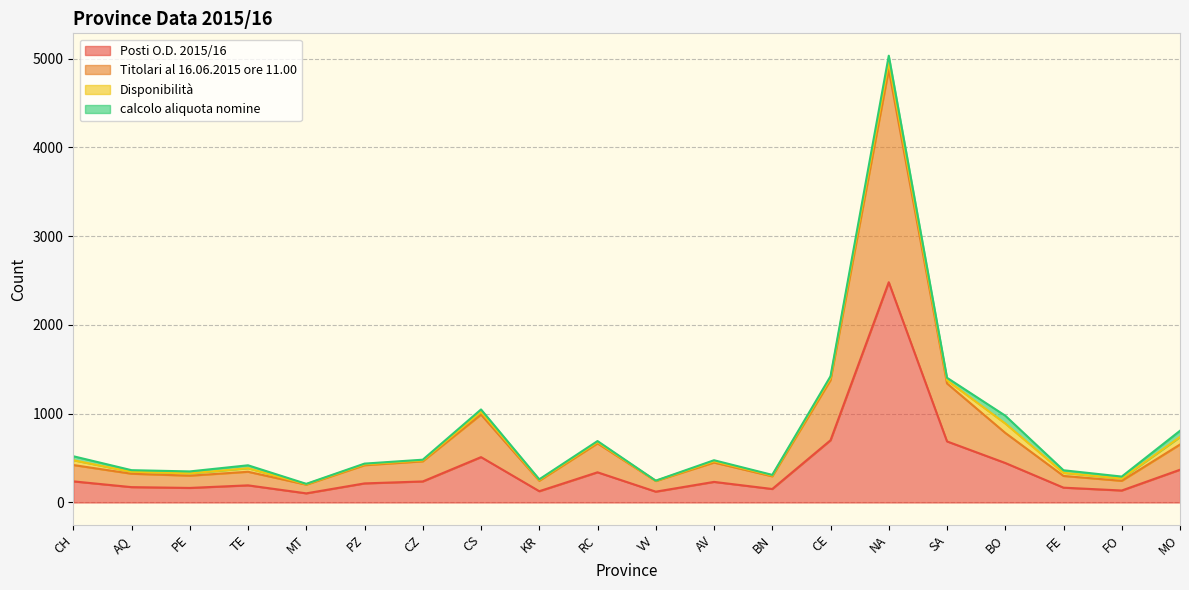

What is the greatest value displayed?

4876